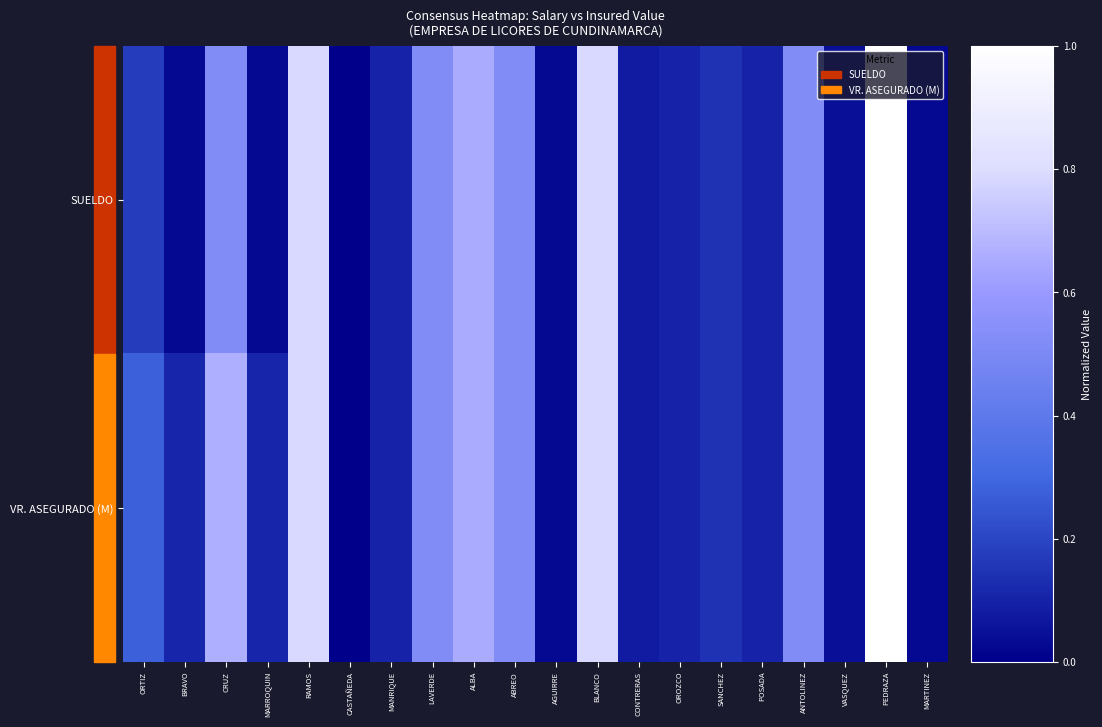

Which series changed the most between LAVERDE and AGUIRRE?

SUELDO